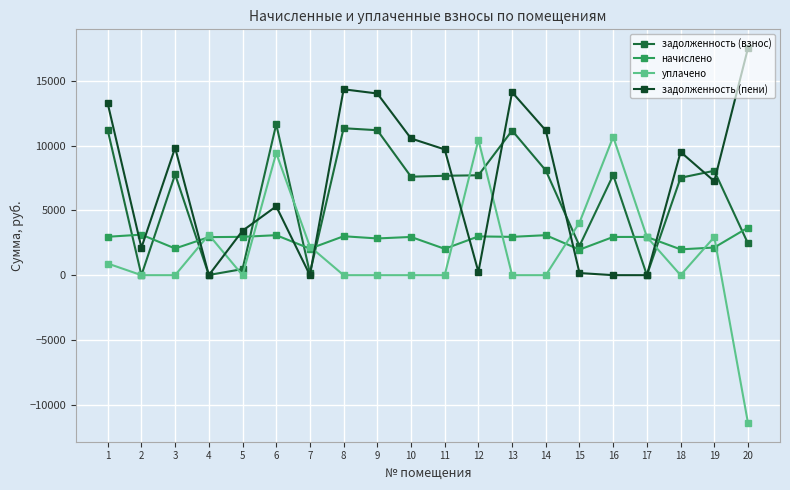

Where is the first local maximum for уплачено?

4